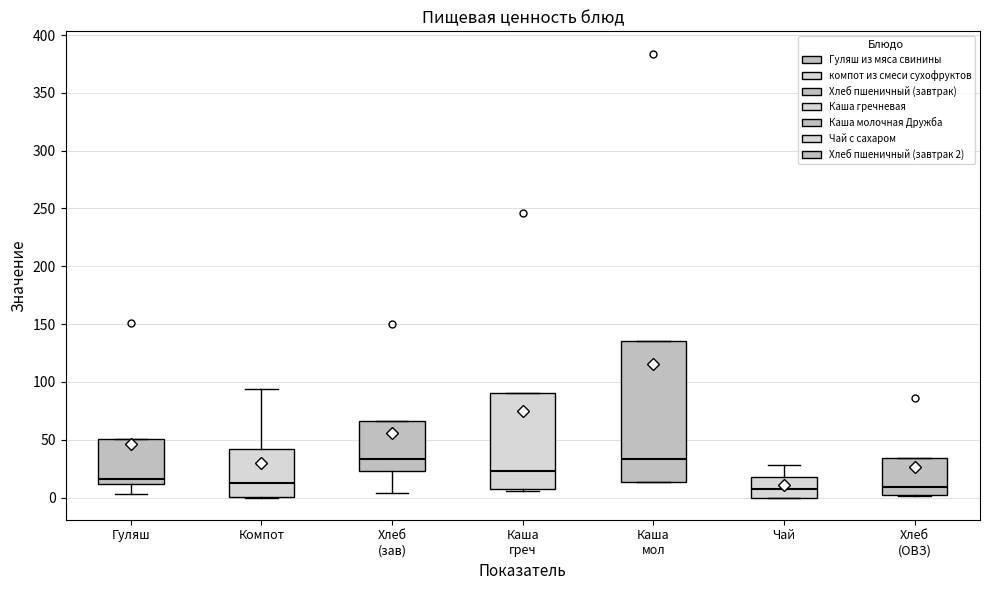

Comparing the boxes themselves (not the whiskers), which one is the tallest?

Каша мол